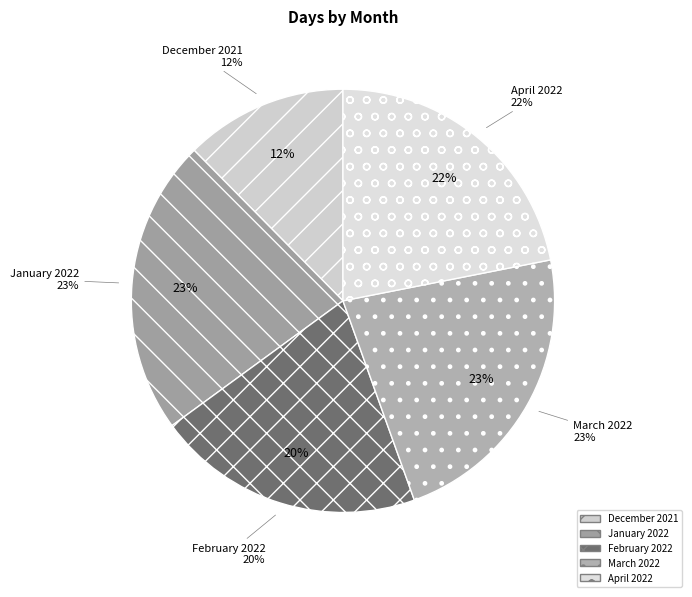

Rank the categories by value from lowest to highest.

December 2021, February 2022, April 2022, January 2022, March 2022